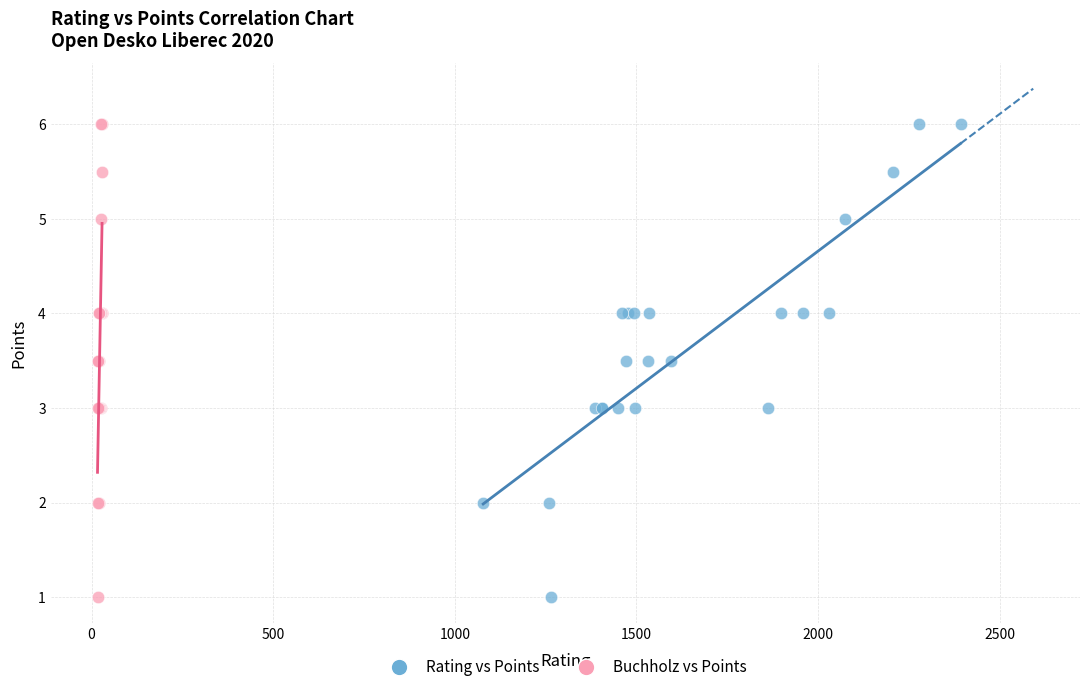

What are all the series names shown in the legend?

Rating vs Points, Buchholz vs Points